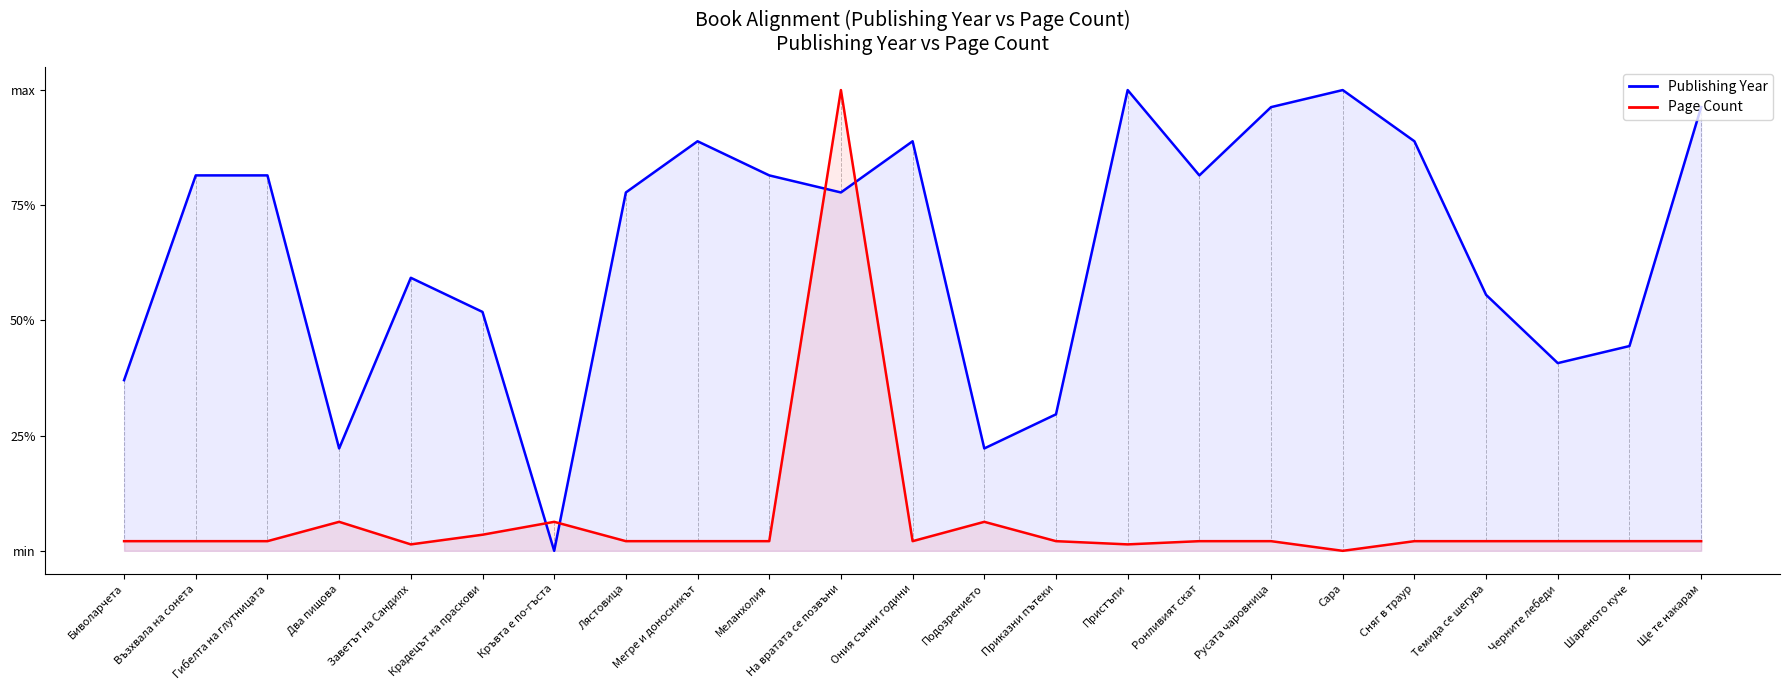

How many distinct data groups are displayed?

2